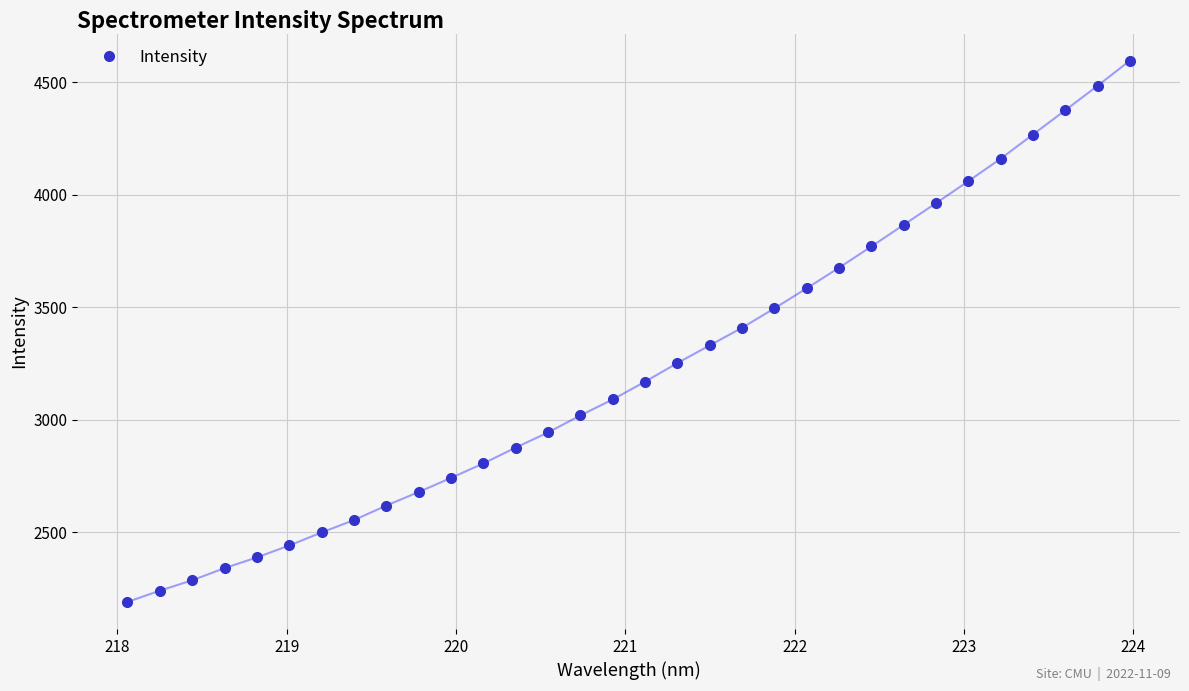

What is the value of the 6th point from the left?

2441.7